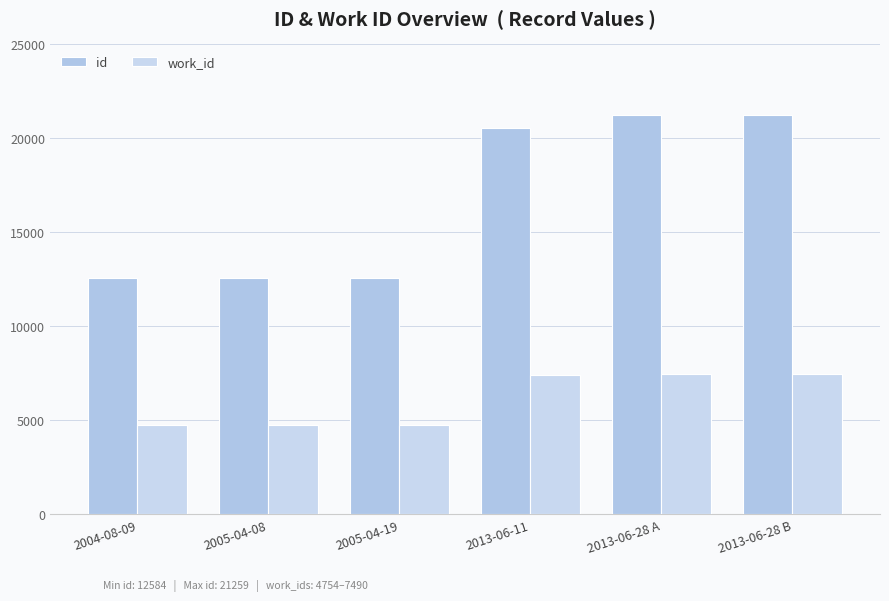

What is the total value across all series at 2004-08-09?

17338